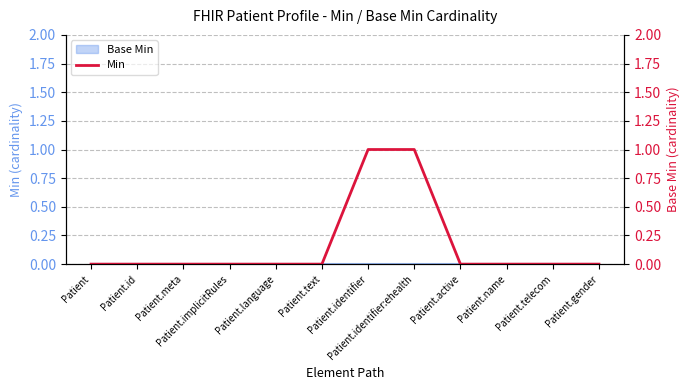

Which has a higher value, Patient.telecom or Patient.implicitRules?

Patient.telecom